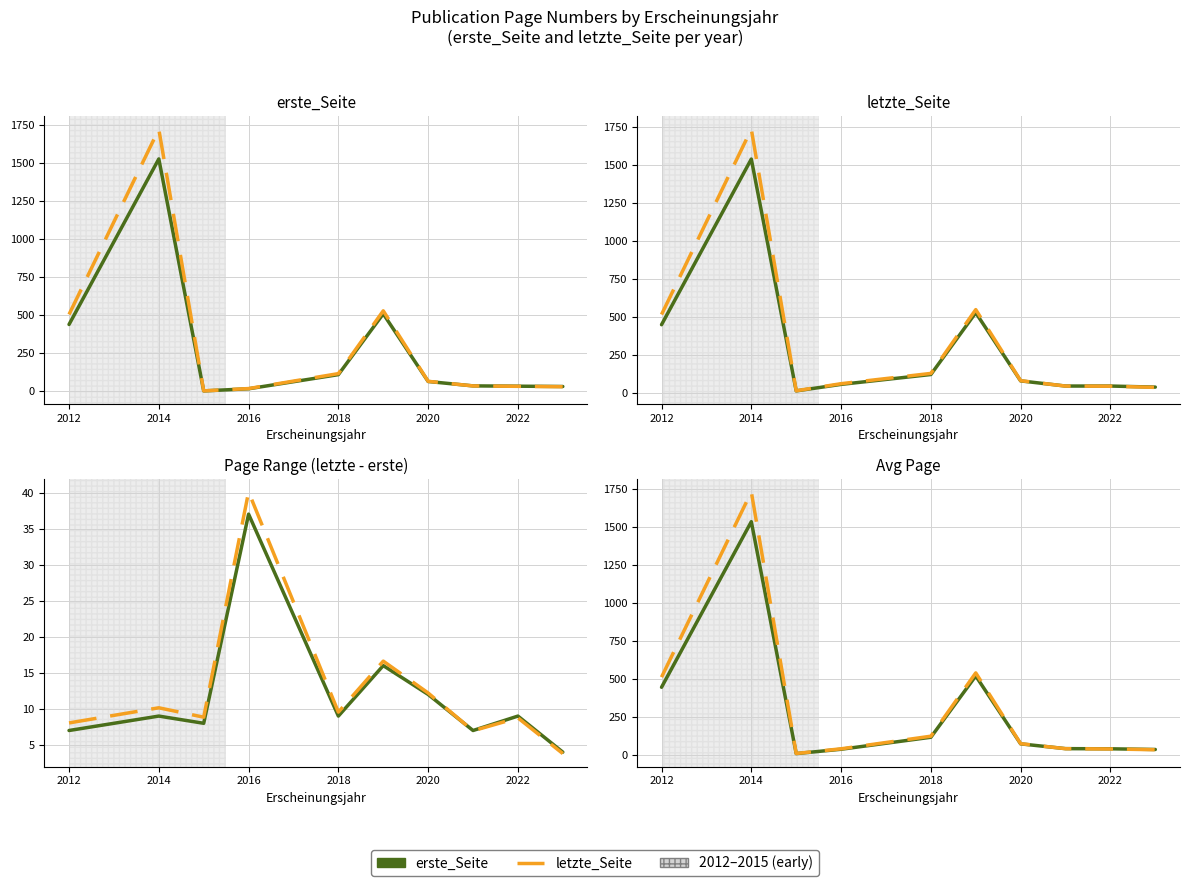

At how many categories does at least one series exceed 123?

3